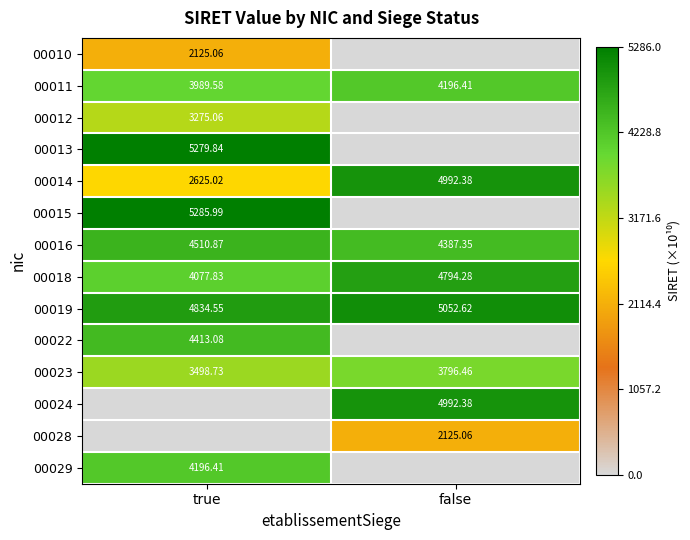

At which label is 00018 closest to 4436?

true